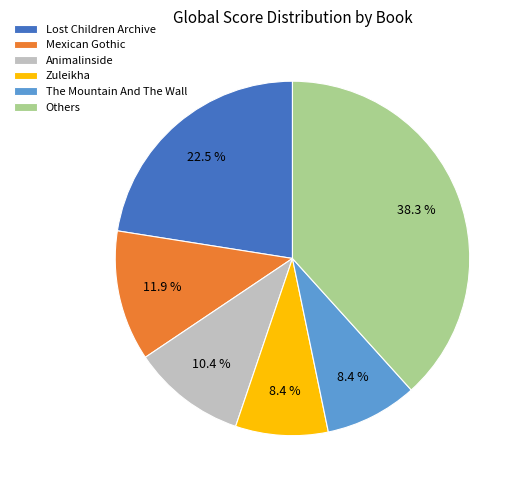

What is the ratio of the value at Others to the value at Animalinside?

3.7